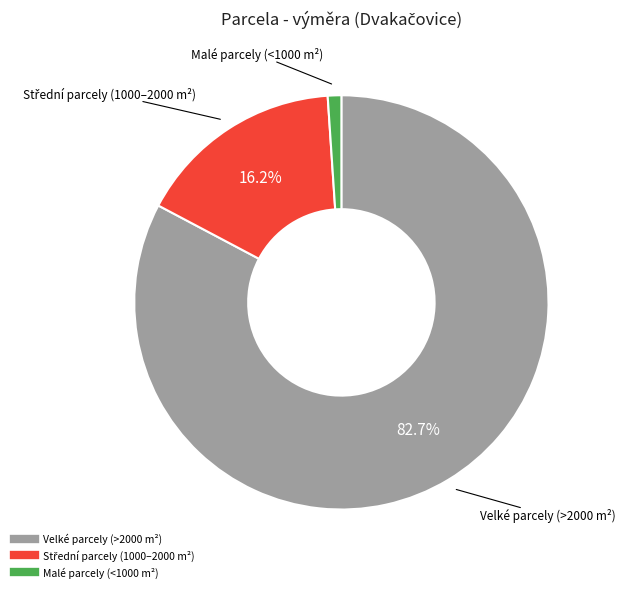

Is there a majority slice in this chart?

Yes